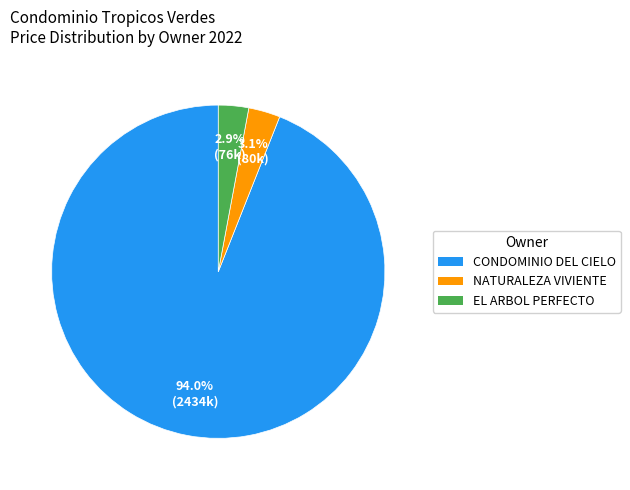

Is there any slice that represents more than half of the pie?

Yes